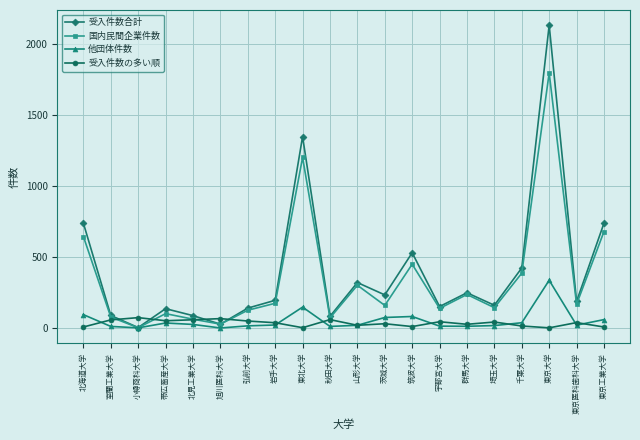

Rank the series by their maximum value, from lowest to highest.

受入件数の多い順, 他団体件数, 国内民間企業件数, 受入件数合計